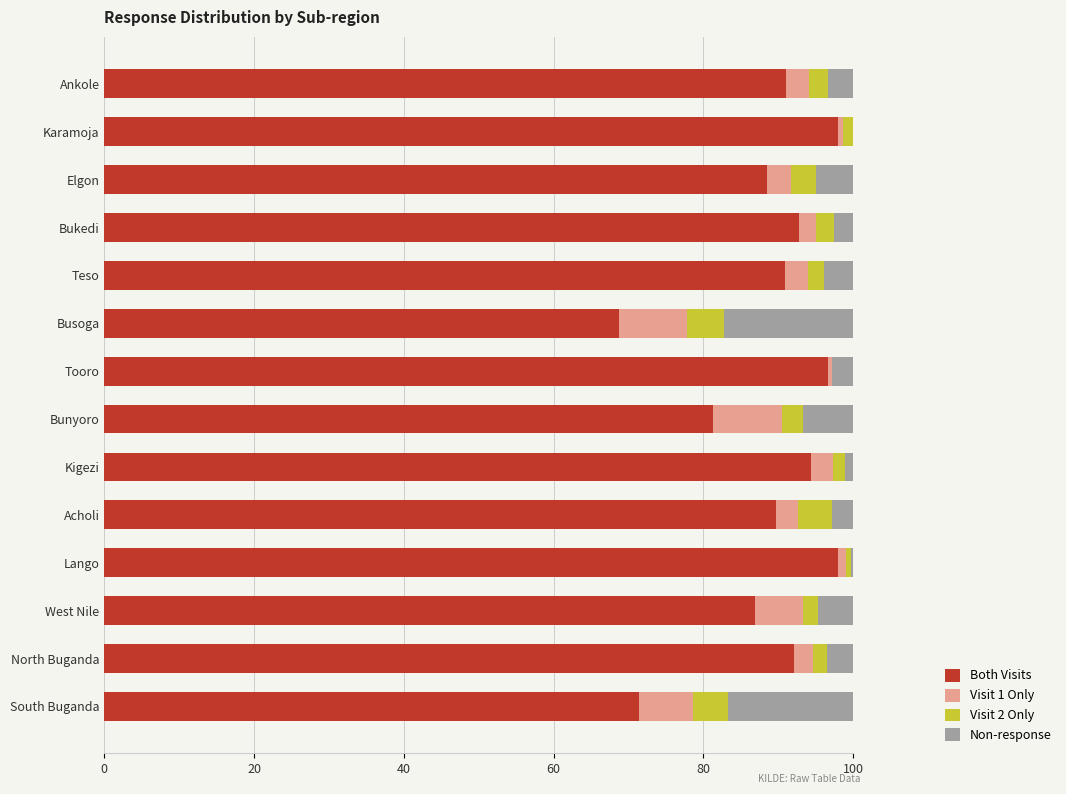

The Both Visits series shows 20.2 at Kigezi. True or false?

False